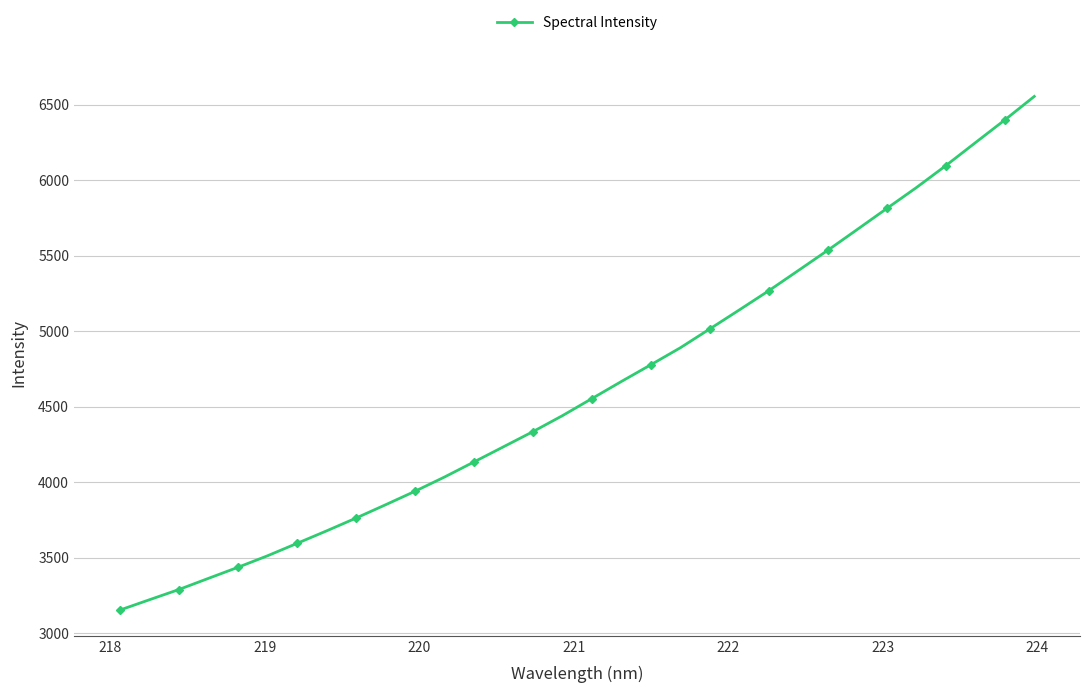

What is the sum of all values?

147954.3